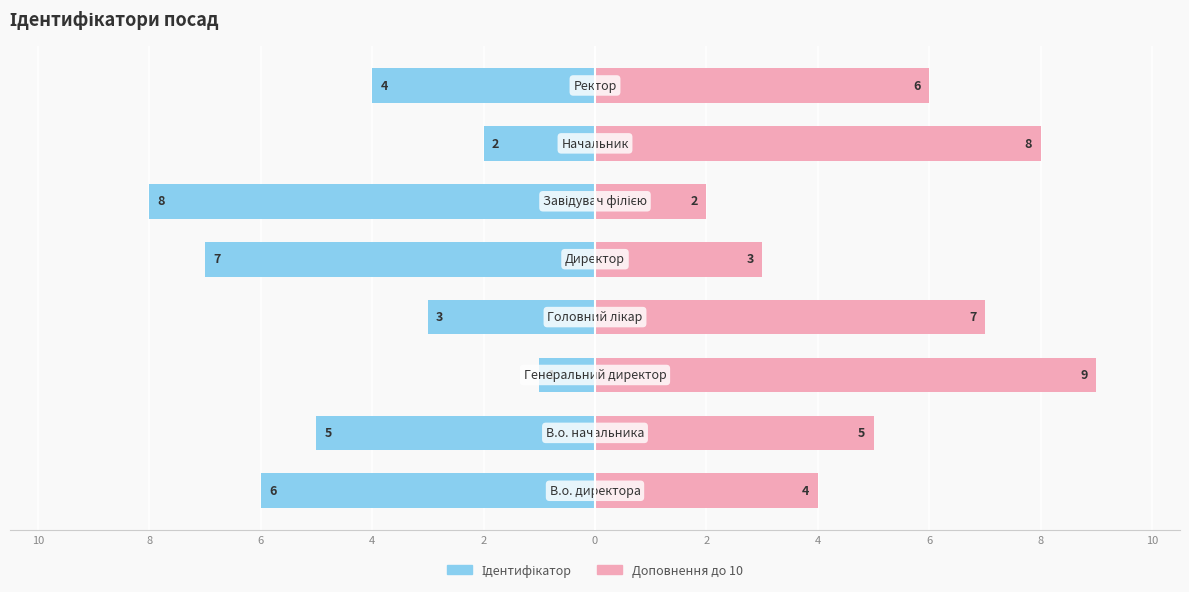

Count the number of data series in this chart.

2